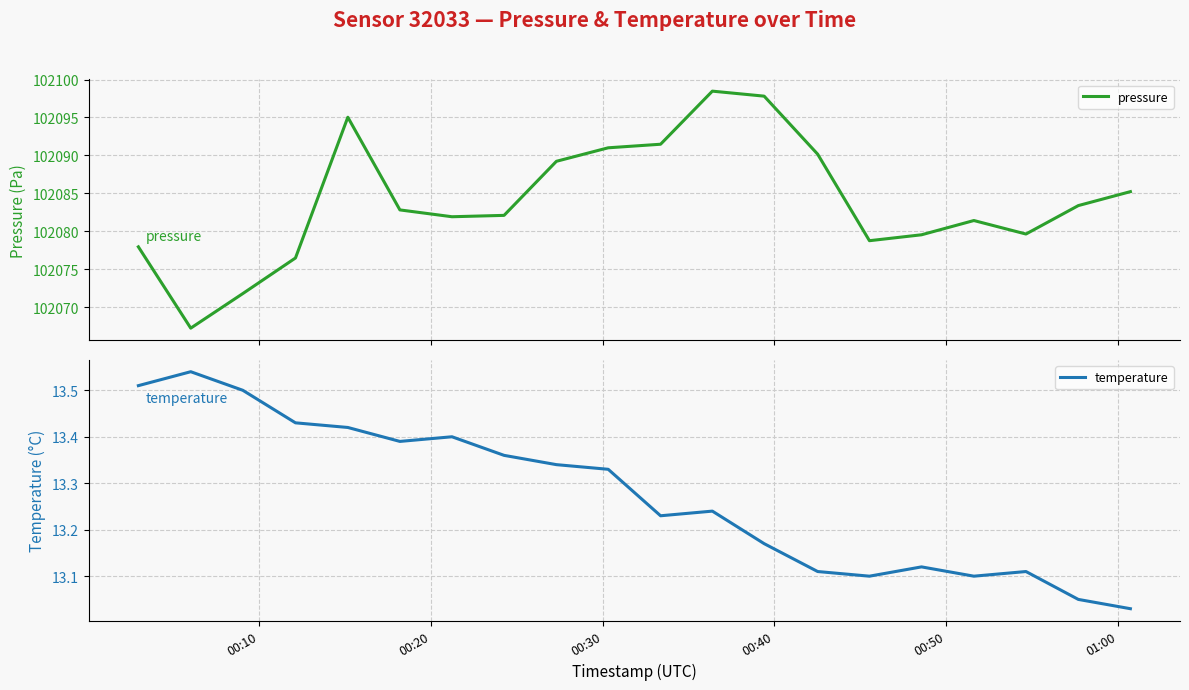

What is the lowest value of the pressure series?

102067.2